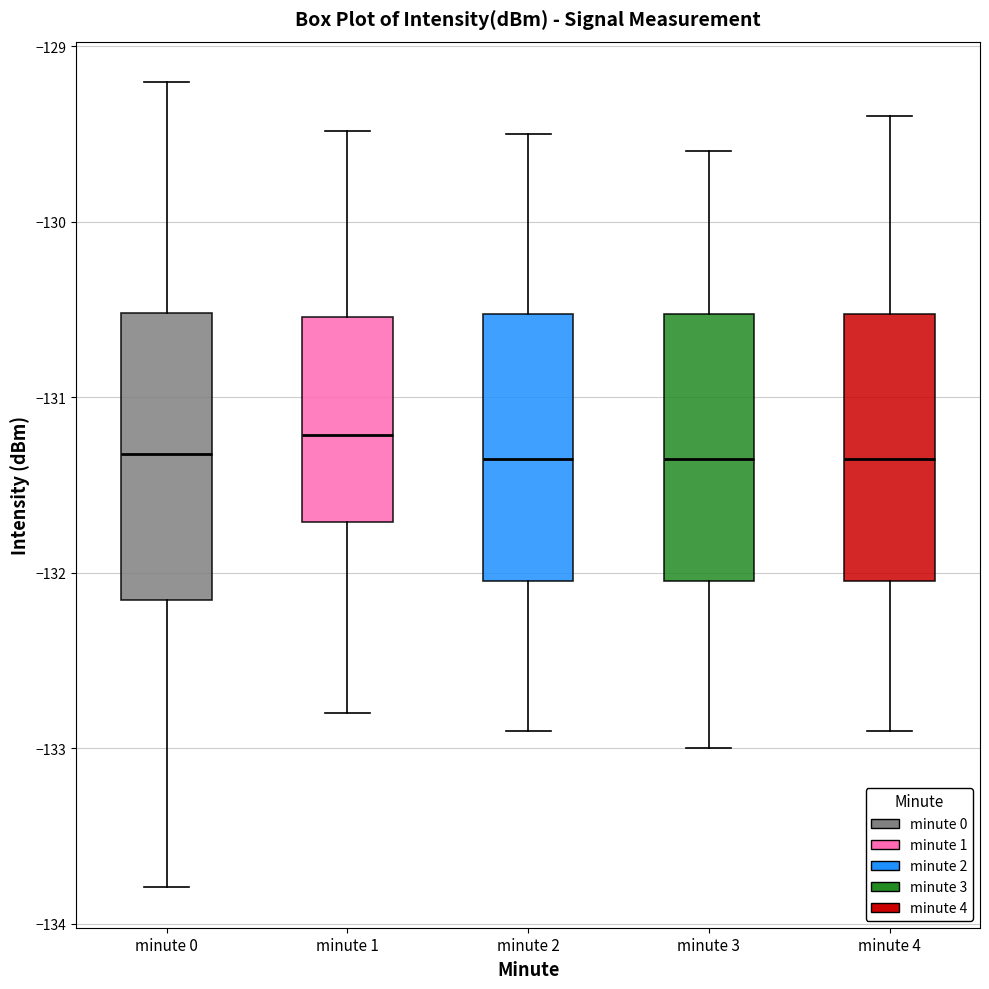

Reading left to right, transcribe this box plot: for each box, give where its median line is, the range the box spans, and where its two whiskers end, as read against the y-axis. The values are not printed on the chart, so give them approximately, as read against the axis.

minute 0: median -131.3, box -132.2 to -130.5, whiskers -133.8 to -129.2
minute 1: median -131.2, box -131.7 to -130.5, whiskers -132.8 to -129.5
minute 2: median -131.3, box -132.0 to -130.5, whiskers -132.9 to -129.5
minute 3: median -131.3, box -132.0 to -130.5, whiskers -133.0 to -129.6
minute 4: median -131.3, box -132.0 to -130.5, whiskers -132.9 to -129.4